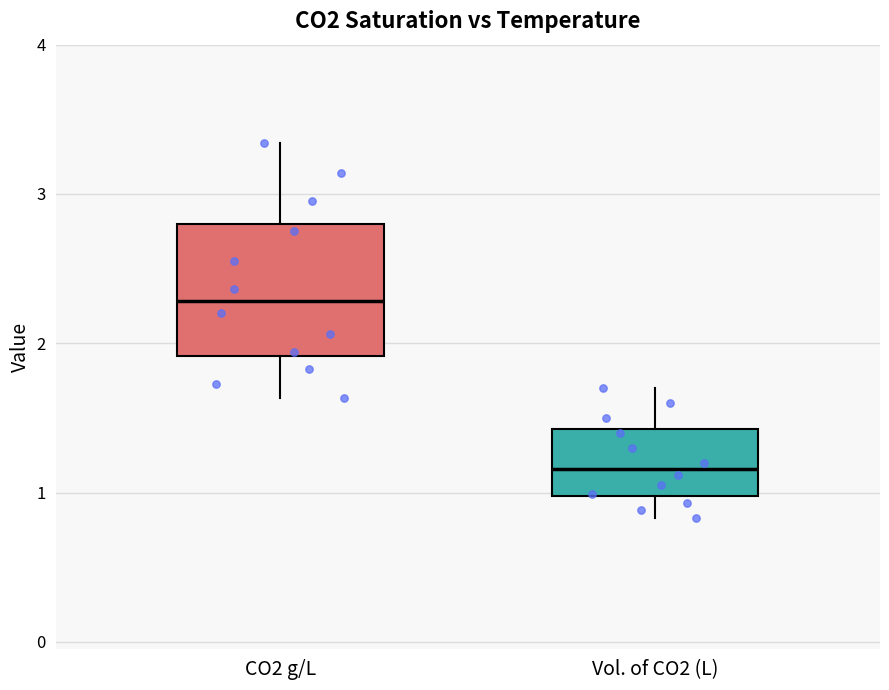

Which box has the lowest median line?

Vol. of CO2 (L)